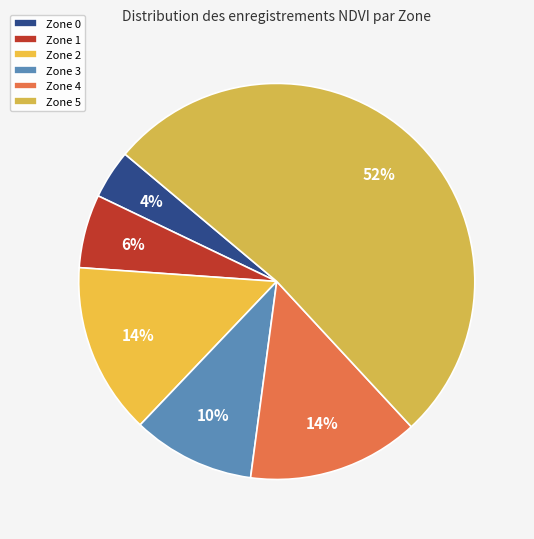

What is the smallest slice in the pie chart?

Zone 0